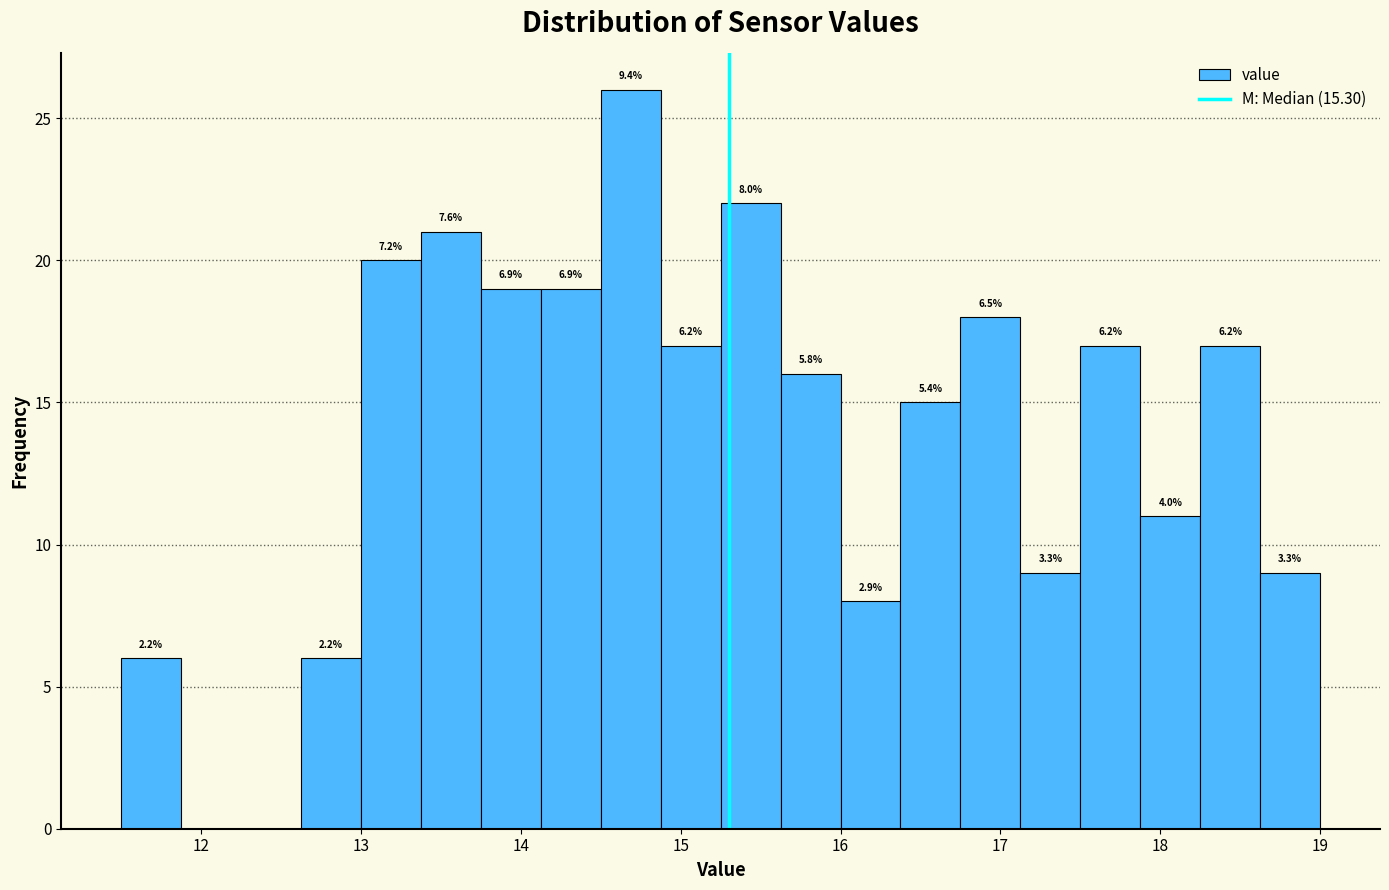

Read against the x-axis, roughly where is the centre of the tallest bar?

14.7